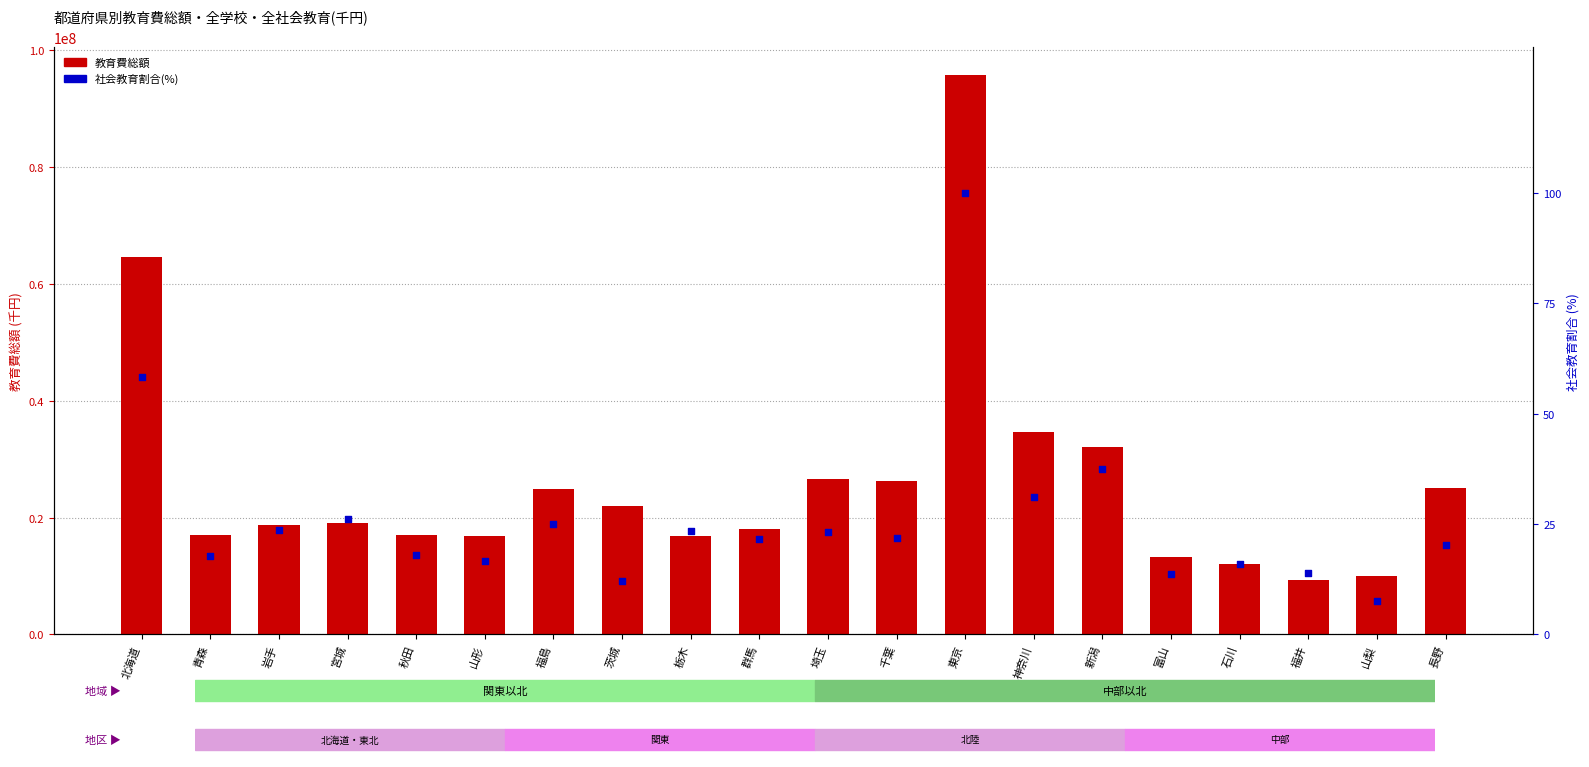

At how many categories does at least one series exceed 51710873?

2